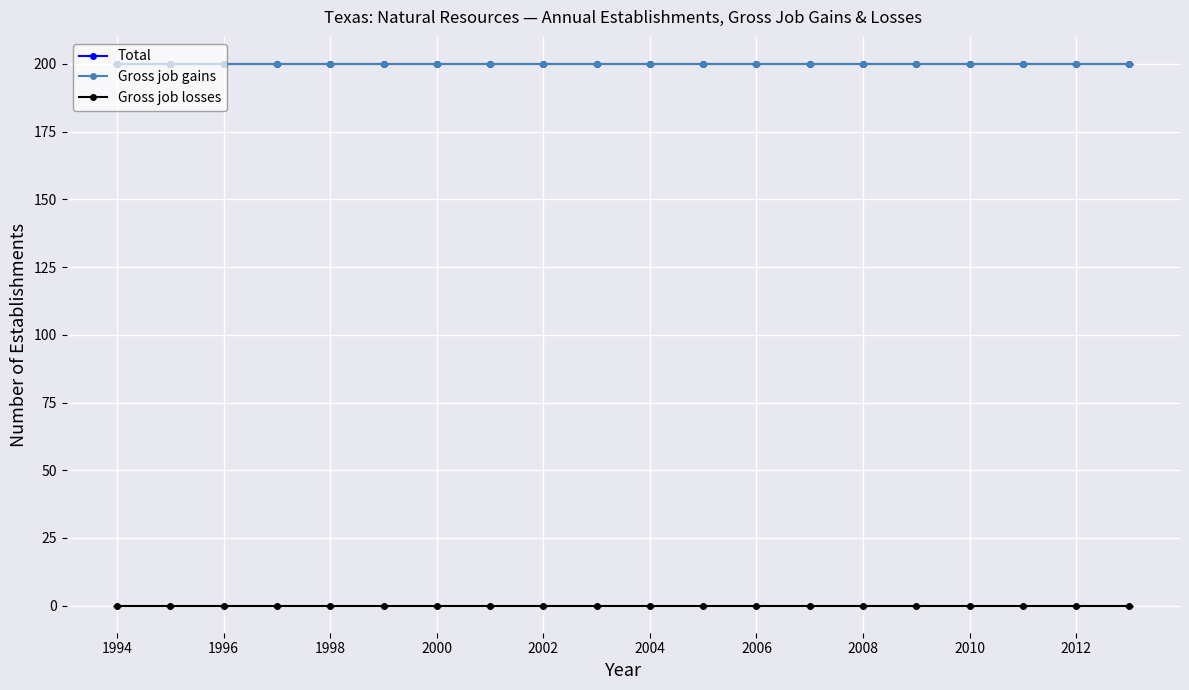

True or false: Gross job gains and Gross job losses cross at least once.

False